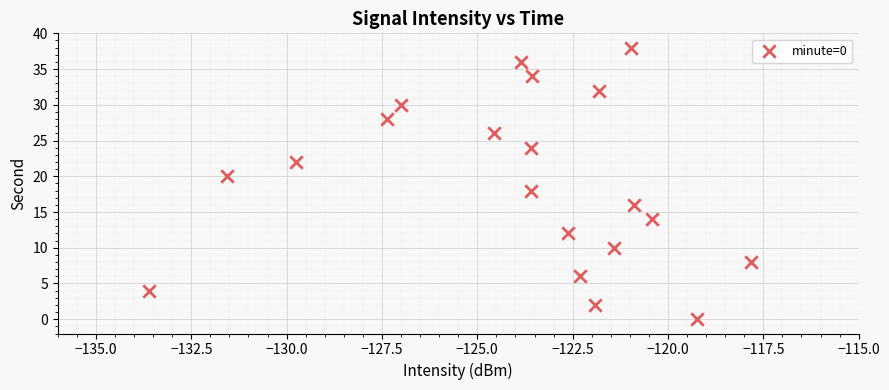

What is the range of Y values (max minus min)?

38